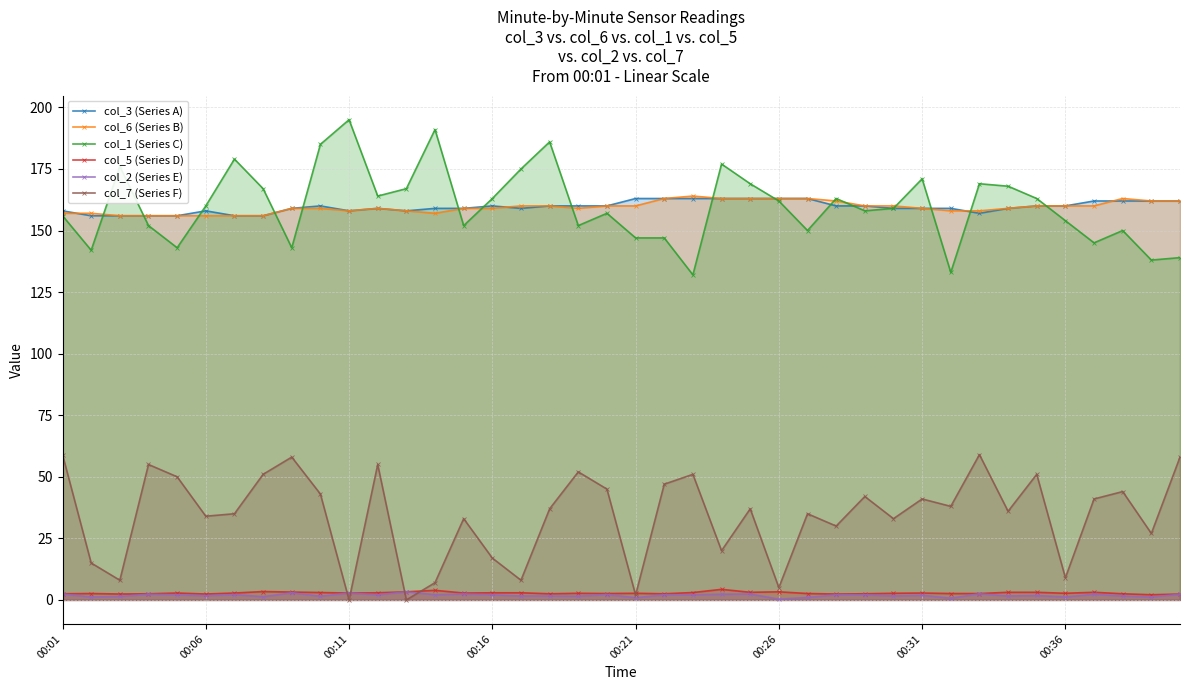

What is the highest value of the col_5 (Series D) series?

4.3